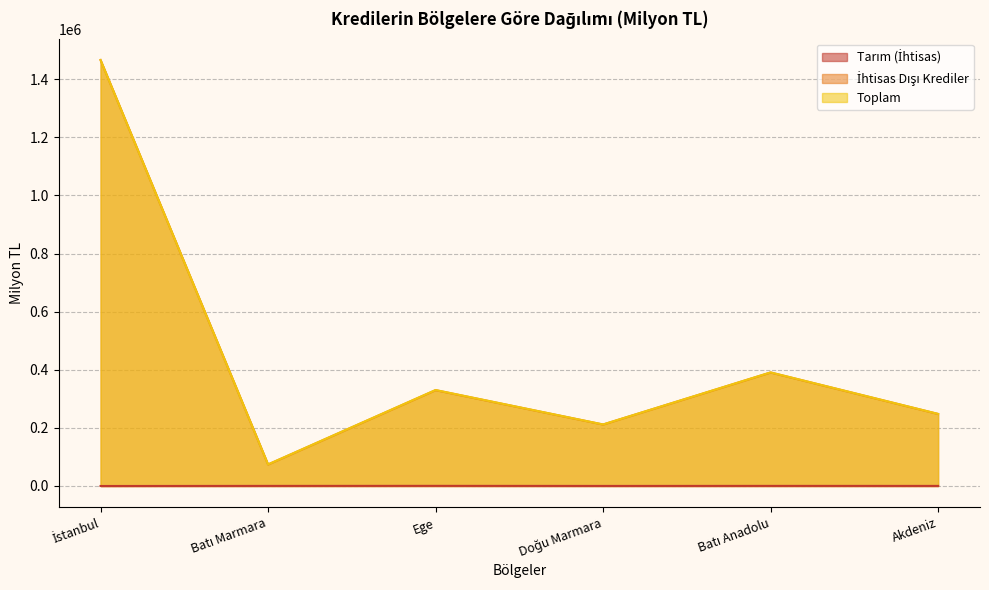

List the series in order of their peak value, highest first.

Toplam, İhtisas Dışı Krediler, Tarım (İhtisas)